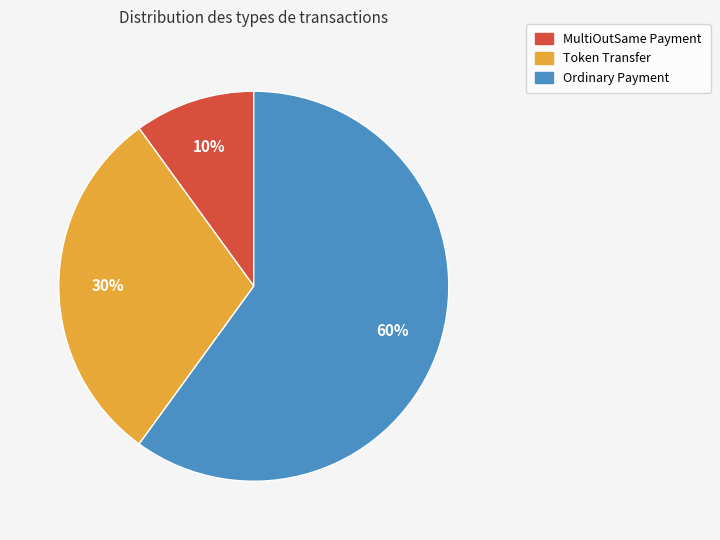

How many slices are in this pie chart?

3